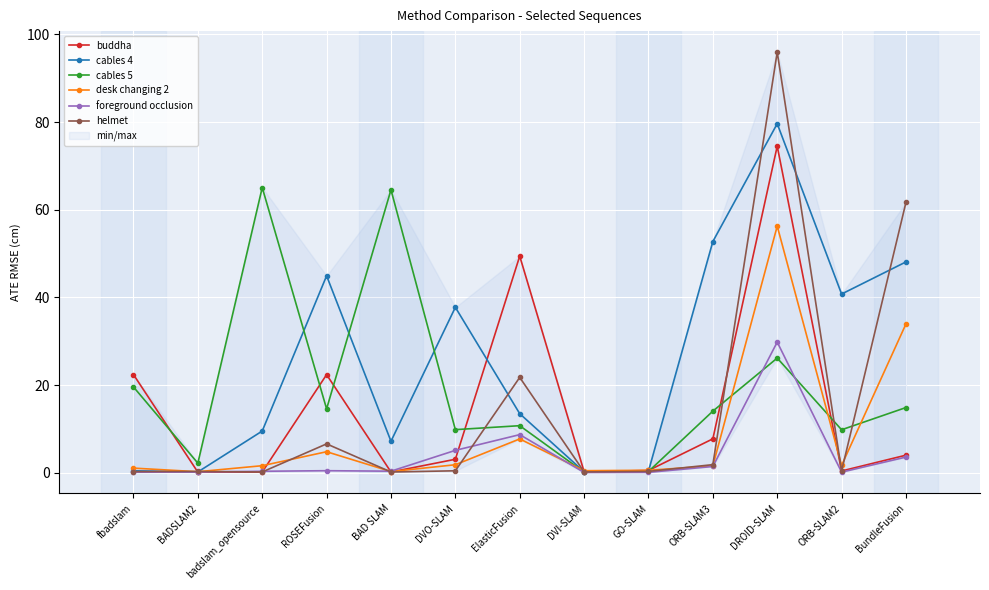

At which category does helmet reach its first local valley?

badslam_opensource